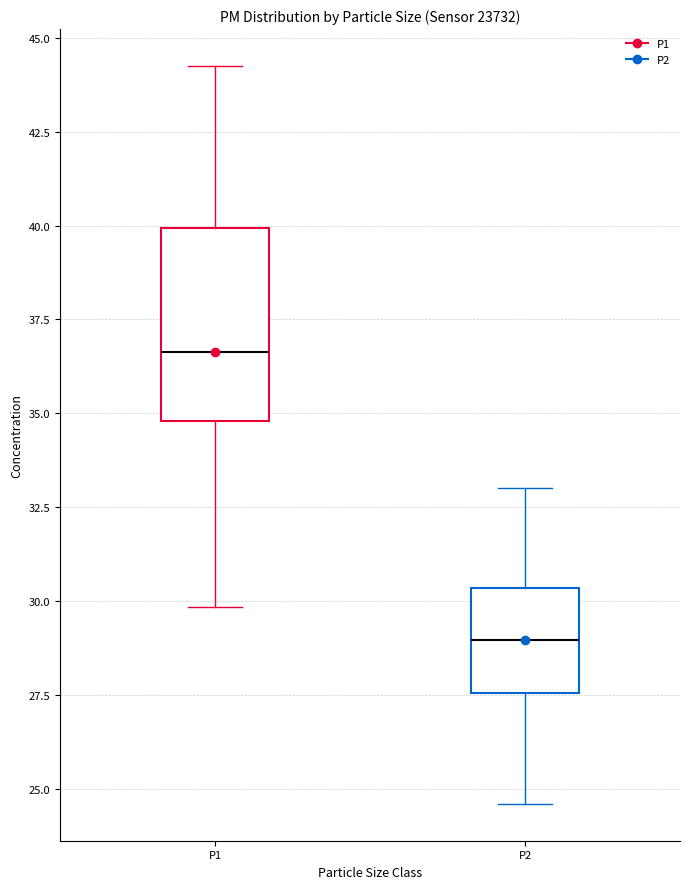

Reading left to right, transcribe this box plot: for each box, give where its median line is, the range the box spans, and where its two whiskers end, as read against the y-axis. The values are not printed on the chart, so give them approximately, as read against the axis.

P1: median 36.5, box 35.0 to 40.0, whiskers 30.0 to 44.5
P2: median 29.0, box 27.5 to 30.5, whiskers 24.5 to 33.0